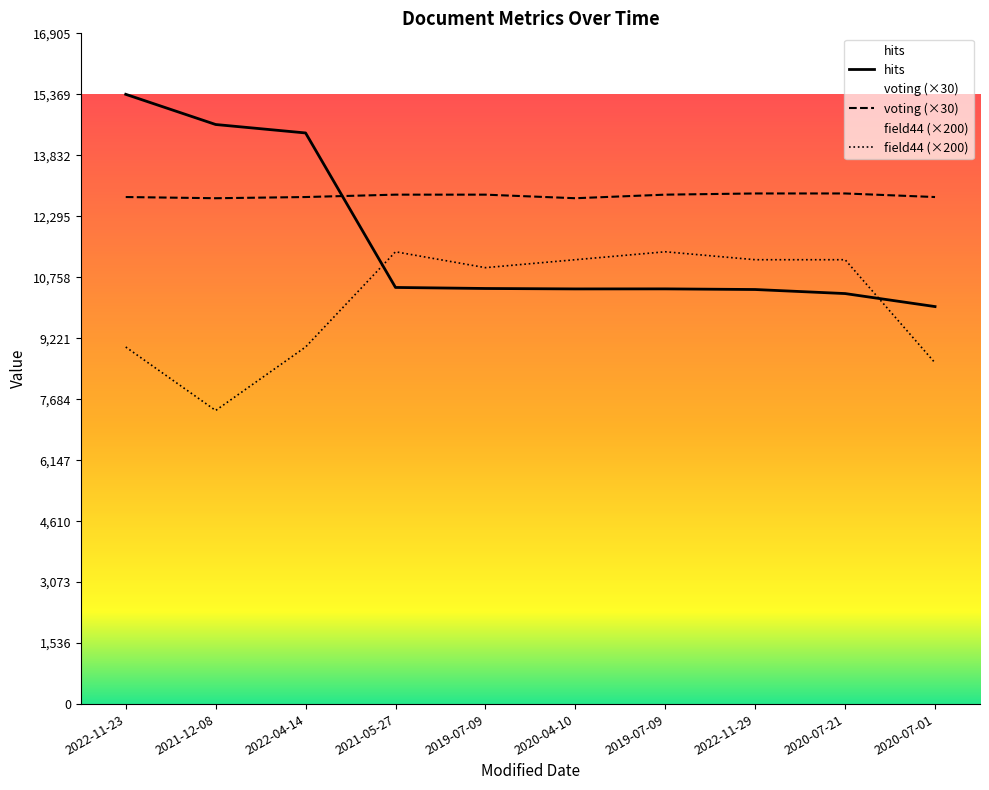

What is the minimum value for field44?

7400